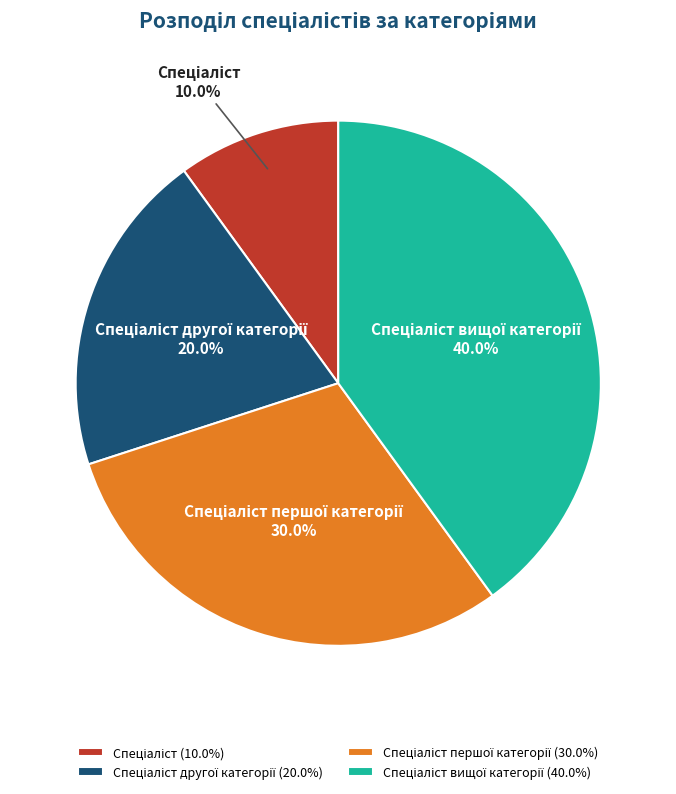

Is there any slice that represents more than half of the pie?

No